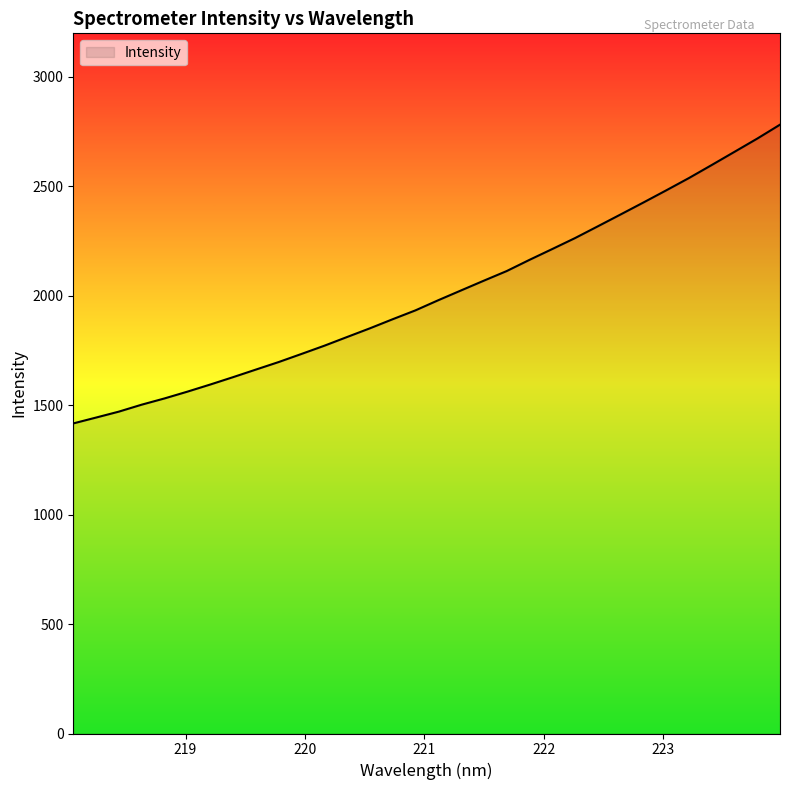

What is the maximum value shown in the chart?

2780.9